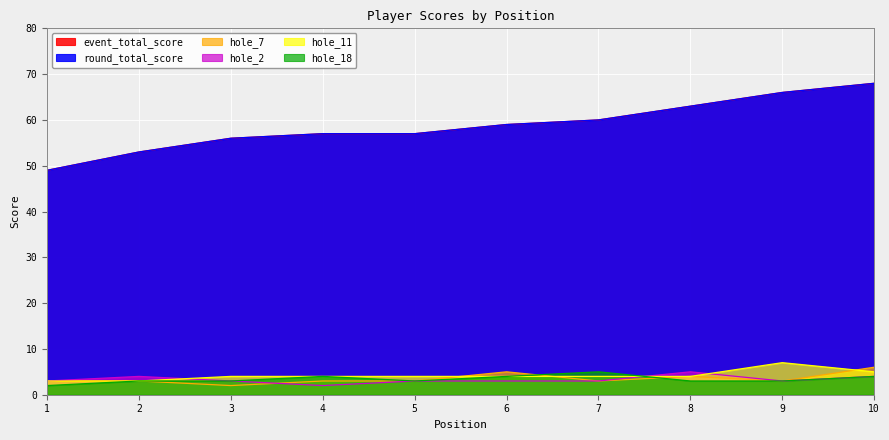

How many data points in hole_2 are above 3?

3